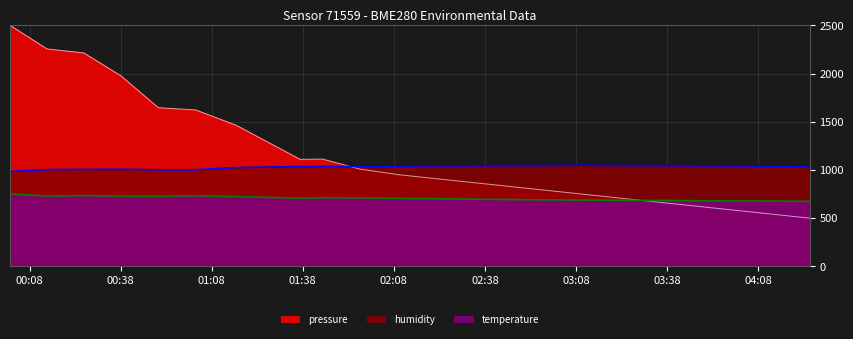

Reading left to right, list all the values displayed in this chart.

pressure: 2023-04-01T00:01:32=2500.0	2023-04-01T00:13:42=2255.2	2023-04-01T00:25:51=2213.4	2023-04-01T00:38:04=1976.1	2023-04-01T00:50:24=1645.5	2023-04-01T01:02:44=1622.1	2023-04-01T01:16:06=1462.4	2023-04-01T01:37:05=1110.3	2023-04-01T01:44:32=1112.5	2023-04-01T01:56:49=1008.7	2023-04-01T02:10:00=949.1	2023-04-01T02:25:00=899.2	2023-04-01T02:40:00=849.3	2023-04-01T02:55:00=799.4	2023-04-01T03:10:00=749.5	2023-04-01T03:25:00=699.6	2023-04-01T03:40:00=649.7	2023-04-01T03:55:00=599.8	2023-04-01T04:10:00=549.9	2023-04-01T04:25:00=500.0
humidity: 2023-04-01T00:01:32=983.8	2023-04-01T00:13:42=1003.4	2023-04-01T00:25:51=1004.8	2023-04-01T00:38:04=1007.0	2023-04-01T00:50:24=1001.8	2023-04-01T01:02:44=1001.8	2023-04-01T01:16:06=1024.8	2023-04-01T01:37:05=1035.2	2023-04-01T01:44:32=1035.8	2023-04-01T01:56:49=1035.8	2023-04-01T02:10:00=1040.0	2023-04-01T02:25:00=1042.0	2023-04-01T02:40:00=1044.0	2023-04-01T02:55:00=1046.0	2023-04-01T03:10:00=1048.0	2023-04-01T03:25:00=1046.0	2023-04-01T03:40:00=1044.0	2023-04-01T03:55:00=1042.0	2023-04-01T04:10:00=1040.0	2023-04-01T04:25:00=1038.0
temperature: 2023-04-01T00:01:32=751.0	2023-04-01T00:13:42=729.5	2023-04-01T00:25:51=734.0	2023-04-01T00:38:04=729.0	2023-04-01T00:50:24=728.0	2023-04-01T01:02:44=732.5	2023-04-01T01:16:06=723.5	2023-04-01T01:37:05=707.0	2023-04-01T01:44:32=712.0	2023-04-01T01:56:49=710.5	2023-04-01T02:10:00=705.0	2023-04-01T02:25:00=700.0	2023-04-01T02:40:00=695.0	2023-04-01T02:55:00=690.0	2023-04-01T03:10:00=687.5	2023-04-01T03:25:00=685.0	2023-04-01T03:40:00=682.5	2023-04-01T03:55:00=680.0	2023-04-01T04:10:00=677.5	2023-04-01T04:25:00=675.0